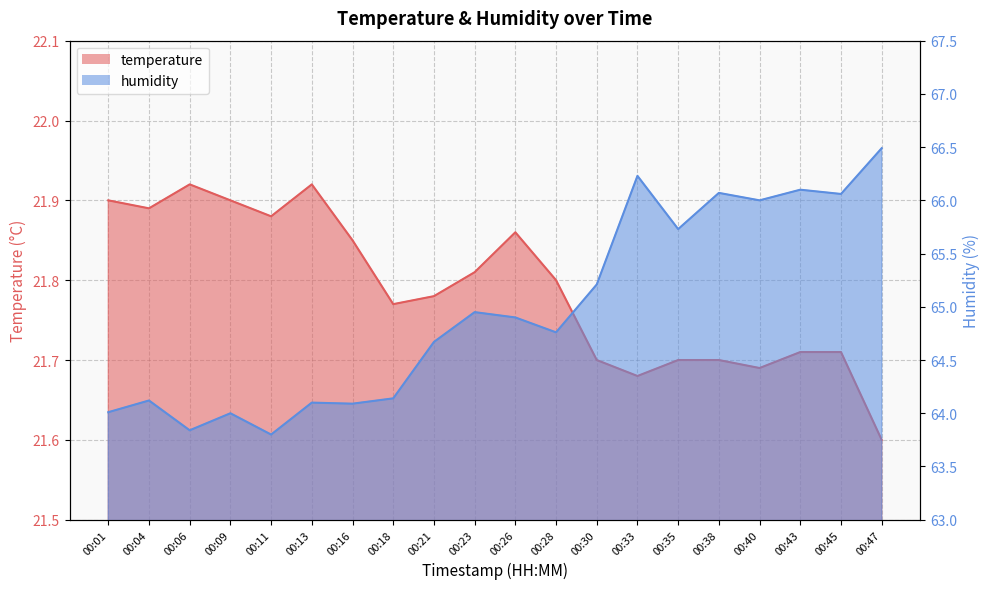

How many values in the humidity series exceed 64?

17